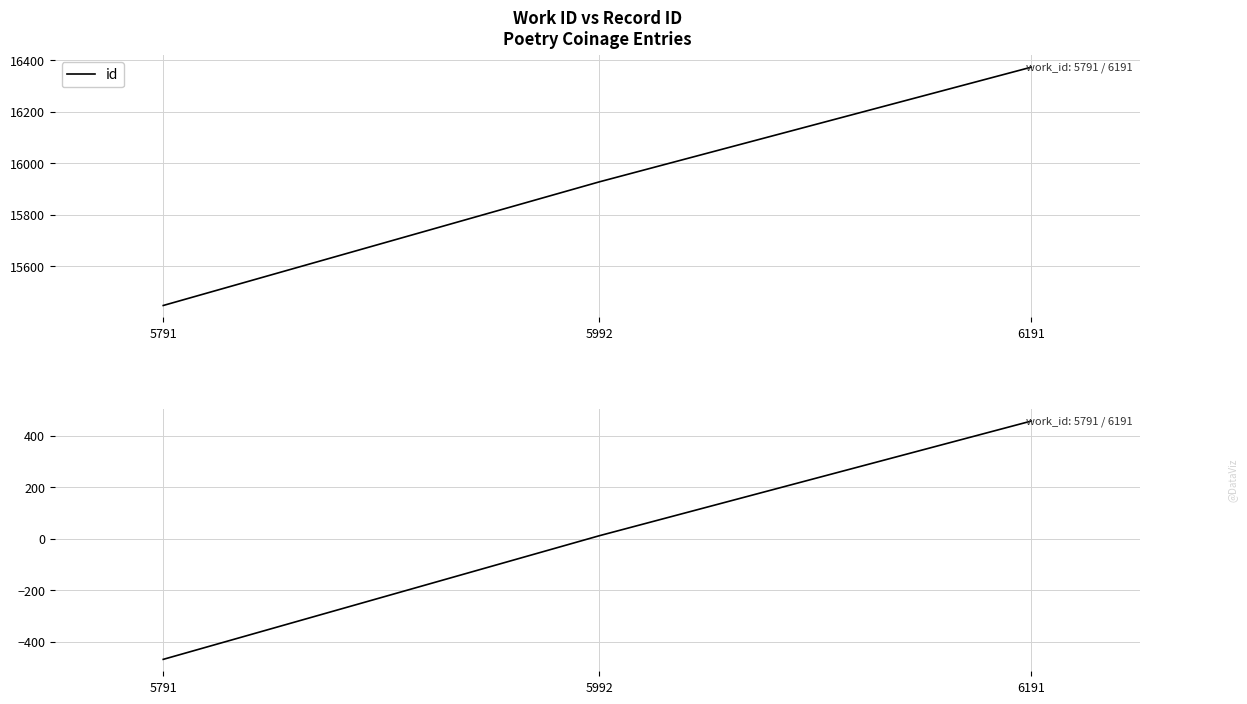

What is the greatest value displayed?

16372.0